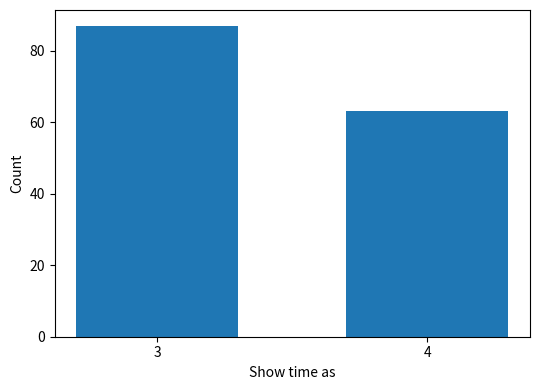

Reading left to right, transcribe all the data shown in this chart.

3=87	4=63